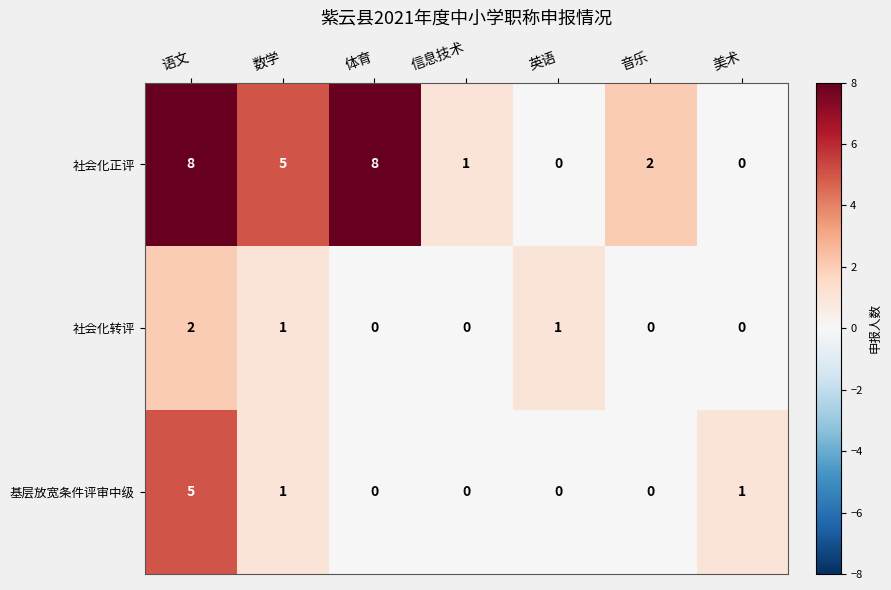

How many categories are shown in the chart?

7